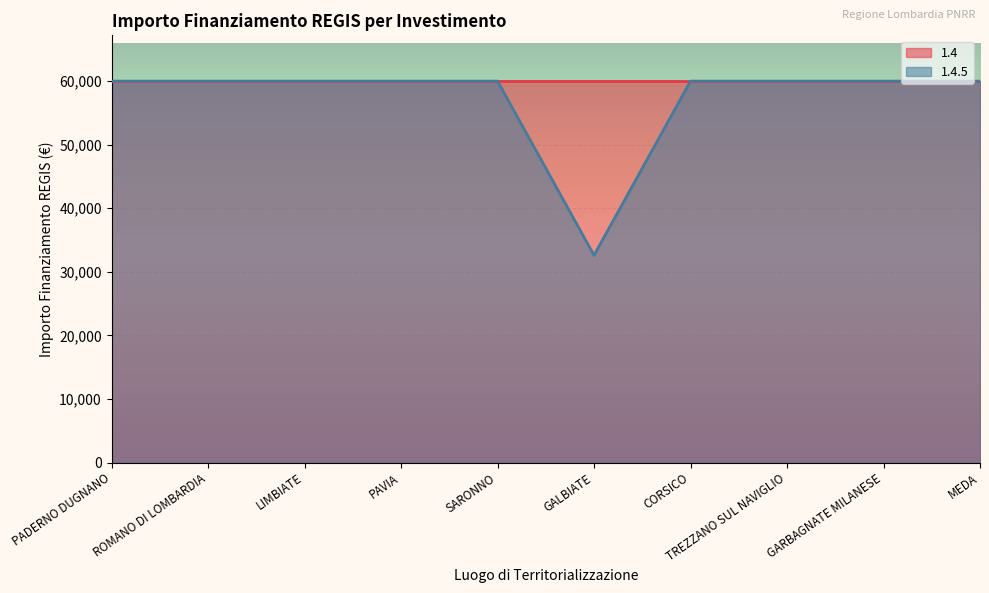

How many data points are less than 59966?

1